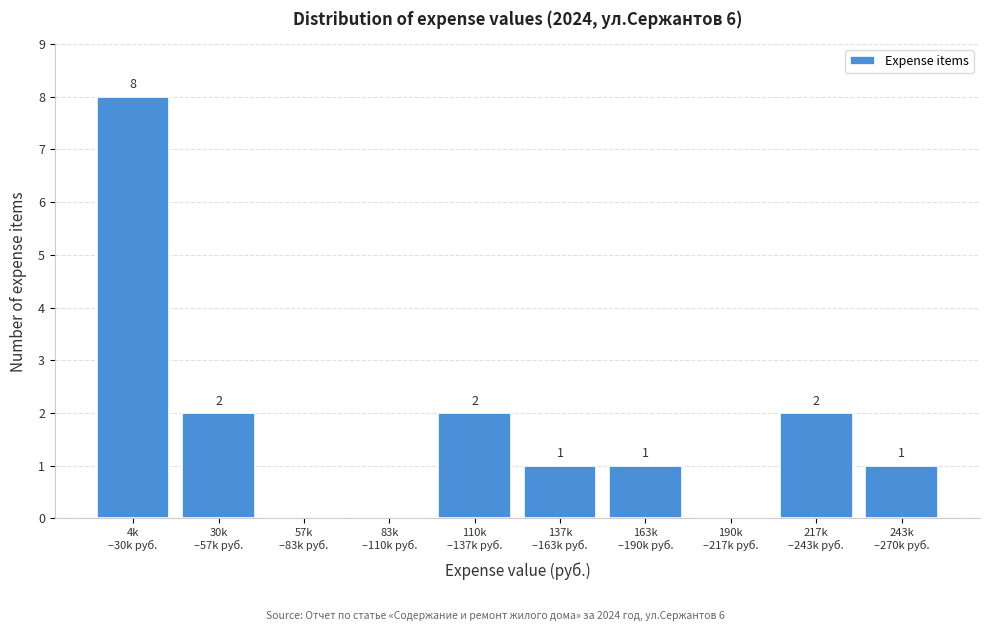

What is the maximum value shown in the chart?

8